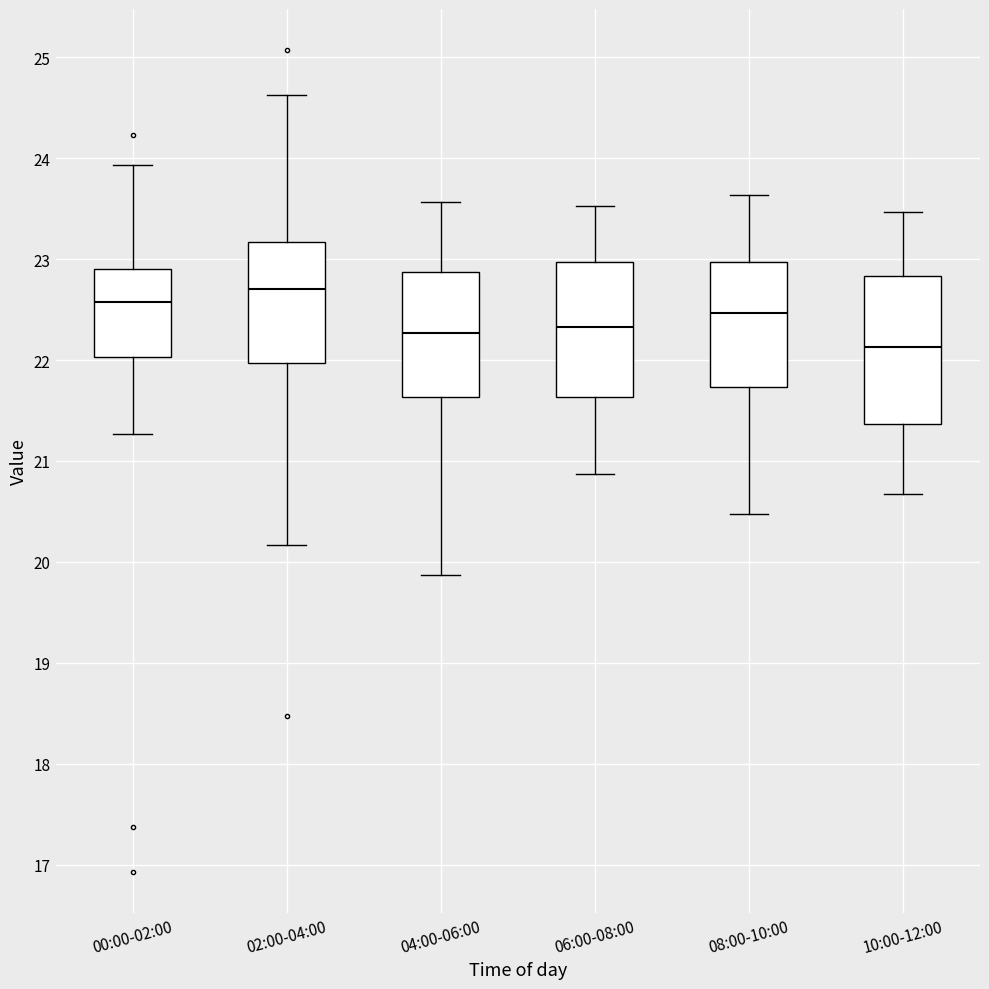

Which box has the lowest median line?

10:00-12:00